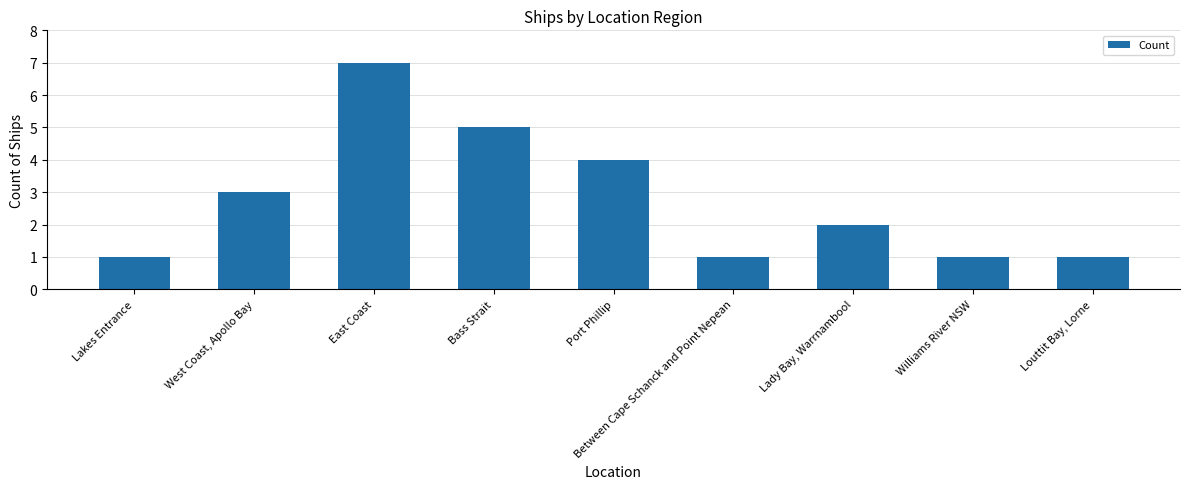

What value does the data have at East Coast?

7